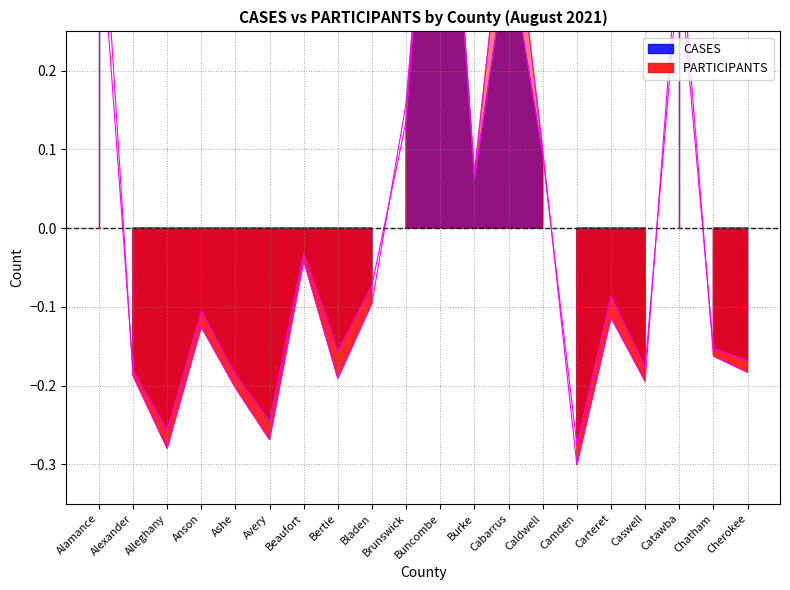

What is the minimum value shown in the chart?

-0.3